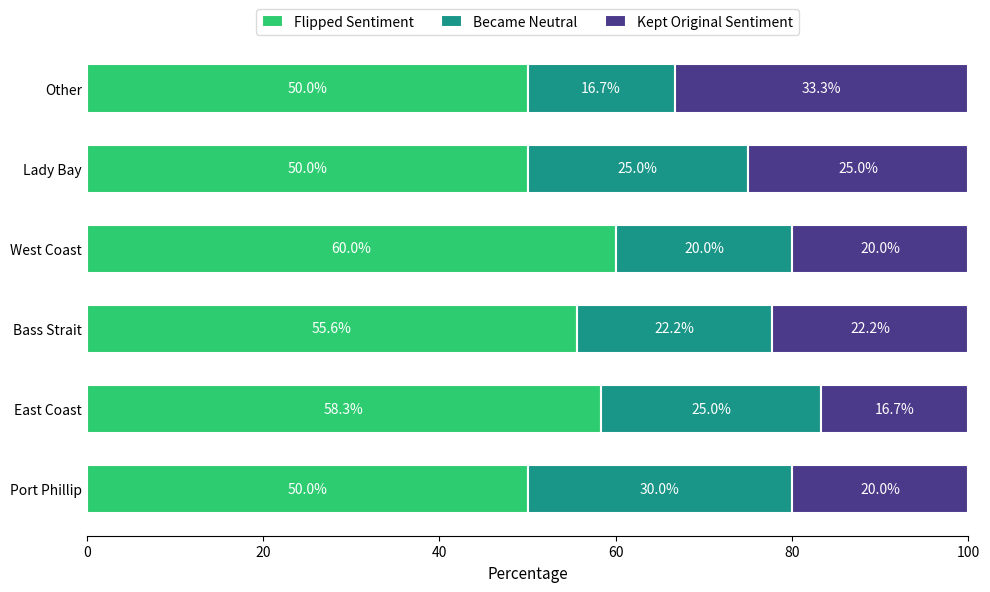

At which label does Flipped Sentiment reach its peak?

West Coast